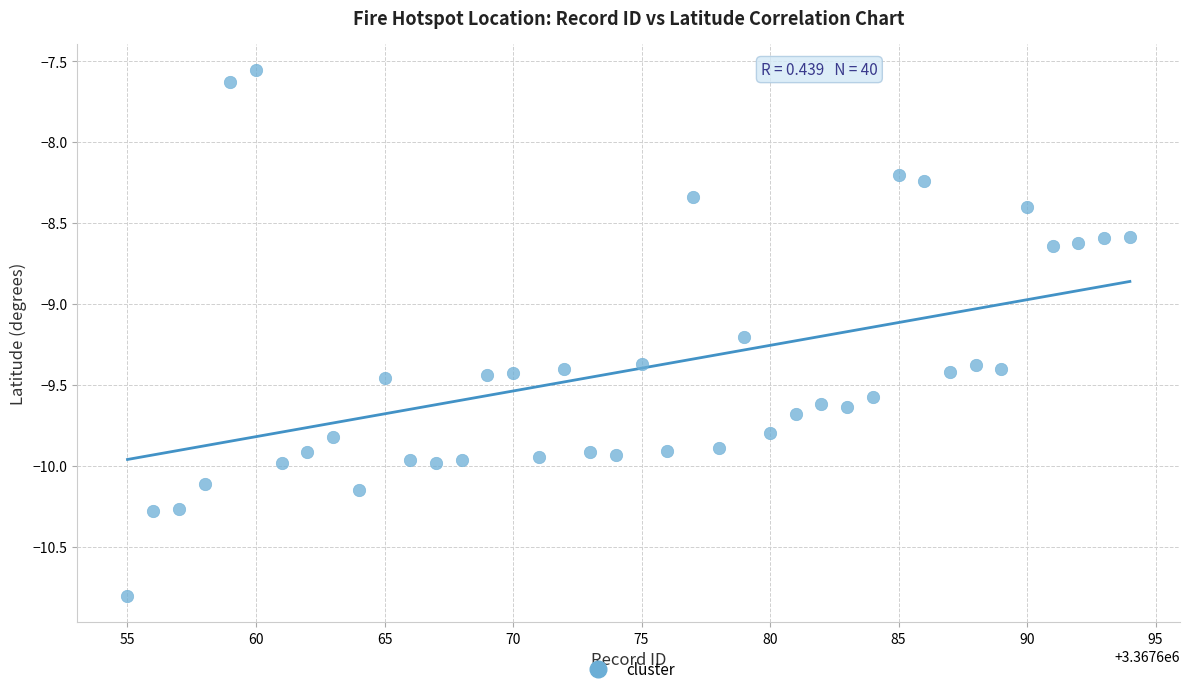

What Y value in the scatter plot is closest to -9?

-9.2